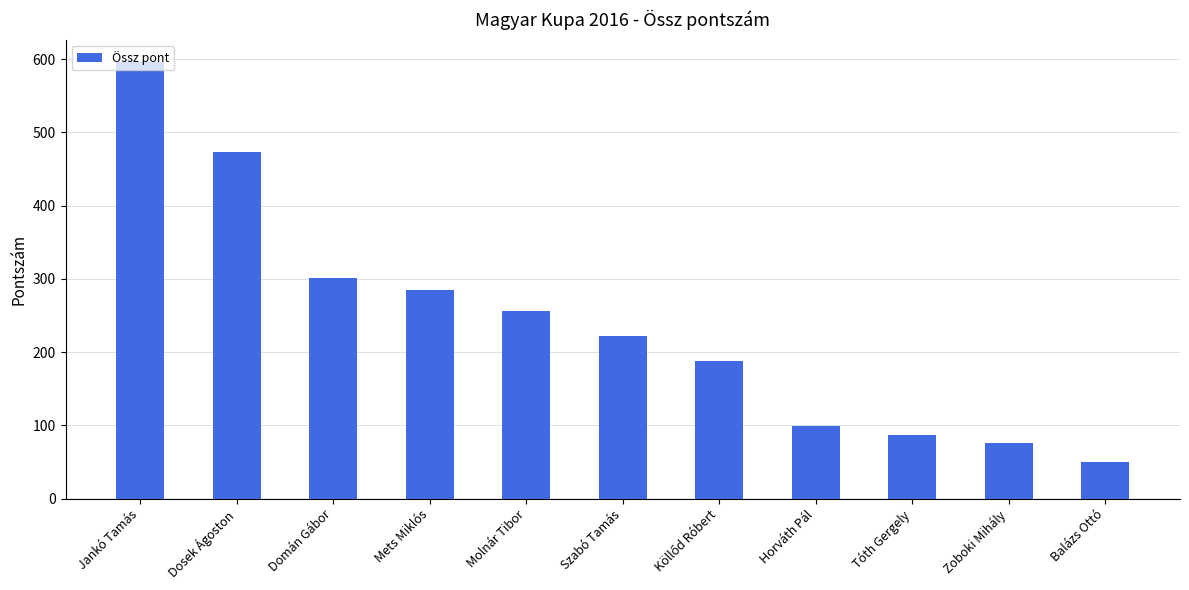

Reading left to right, list all the values displayed in this chart.

596.3	473.6	301.5	284.2	255.8	221.5	187.6	98.6	86.7	75.3	50.0